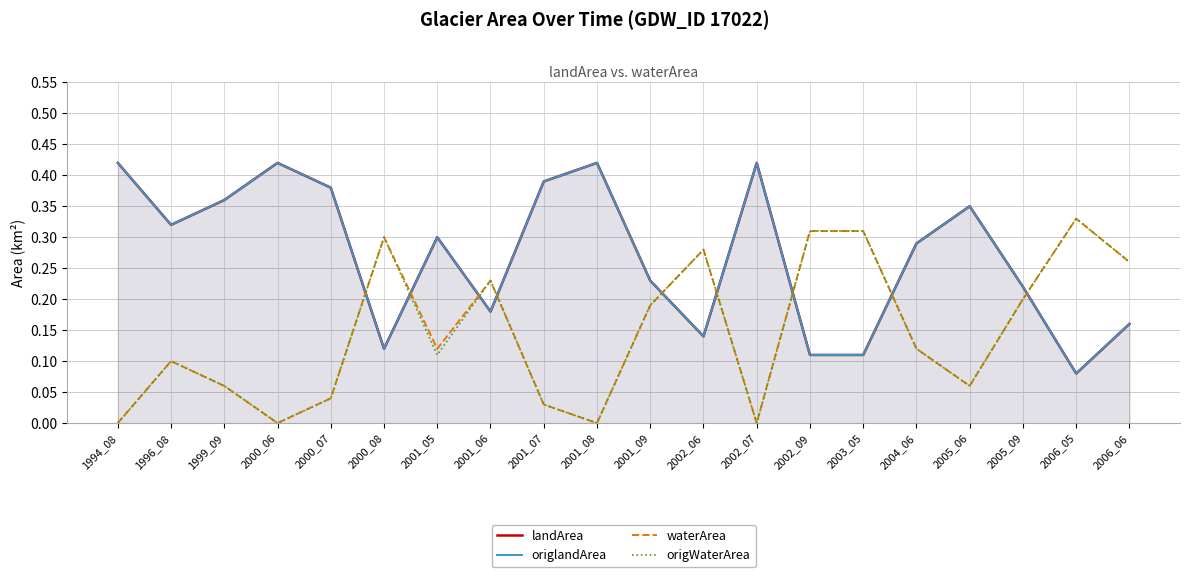

At which label does waterArea reach its peak?

2006_05